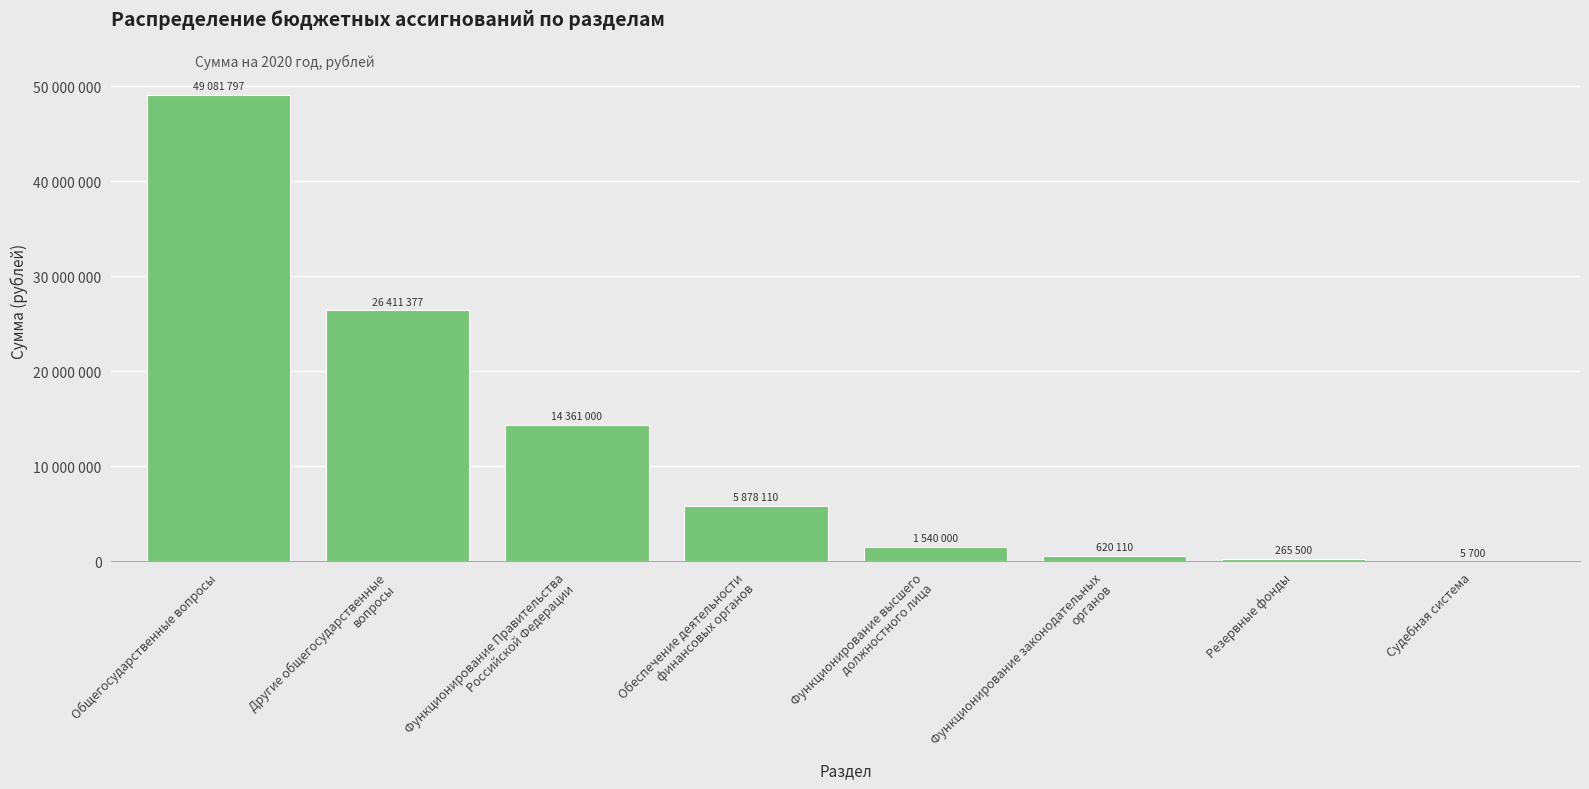

Which has a higher value, Функционирование высшего
должностного лица or Обеспечение деятельности
финансовых органов?

Обеспечение деятельности
финансовых органов